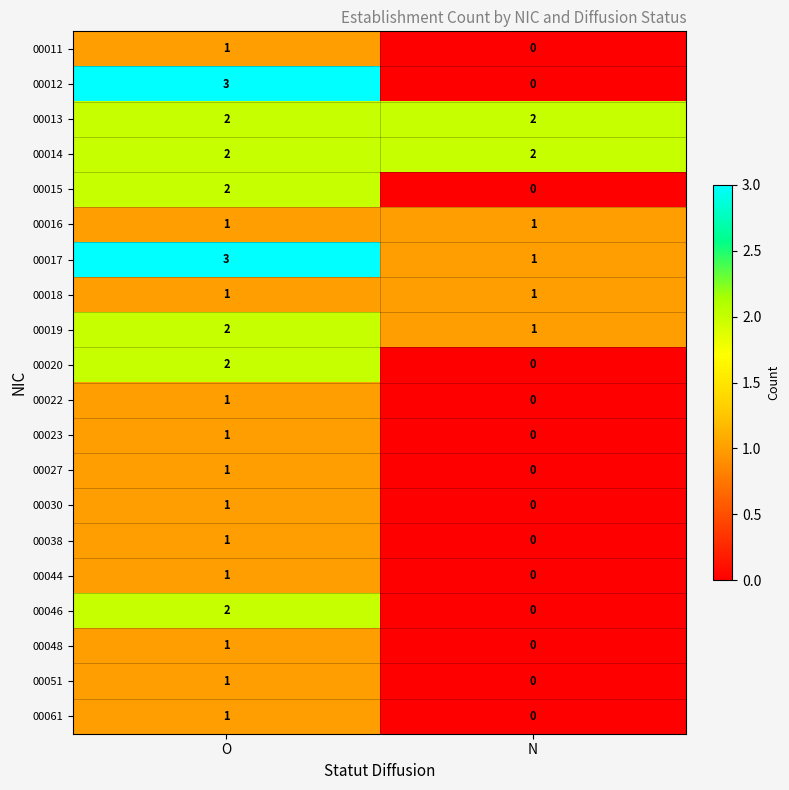

Rank the categories by 00023 value from lowest to highest.

N, O